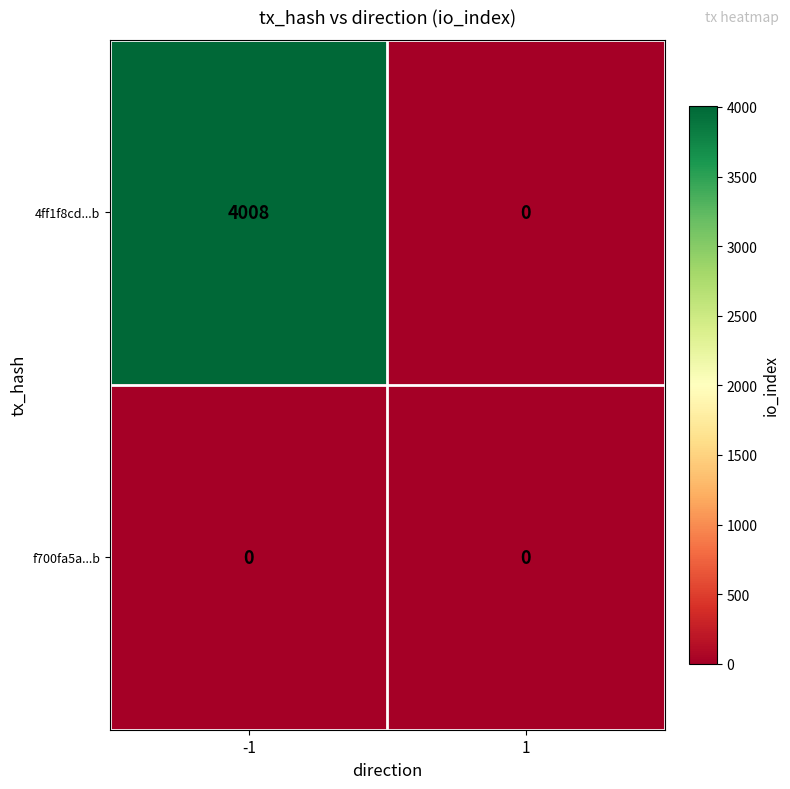

List the series in order of their overall mean, highest first.

4ff1f8cd...b, f700fa5a...b